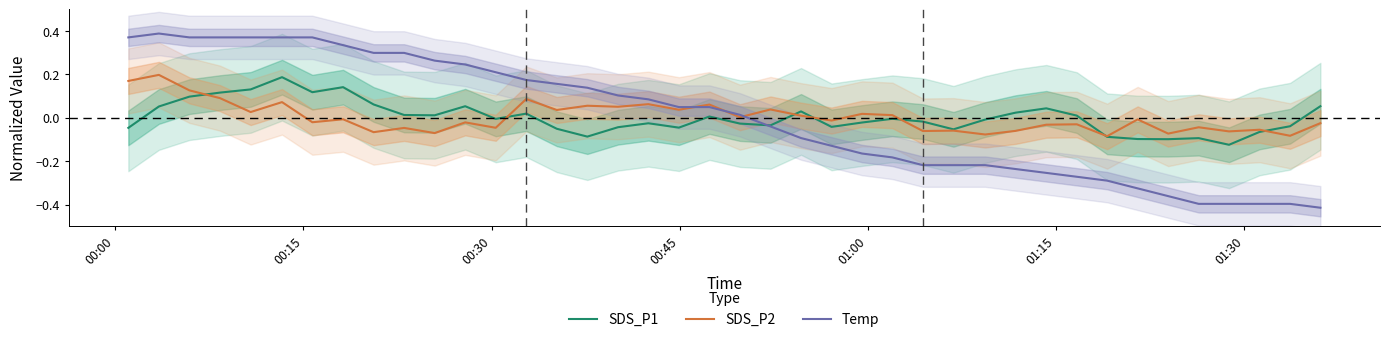

Reading left to right, what are all the values shown in this chart?

SDS_P1: -0.0	0.1	0.1	0.1	0.1	0.2	0.1	0.1	0.1	0.0	0.0	0.1	-0.0	0.0	-0.1	-0.1	-0.0	-0.0	-0.0	0.0	-0.0	-0.0	0.0	-0.0	-0.0	-0.0	-0.0	-0.1	-0.0	0.0	0.0	0.0	-0.1	-0.1	-0.1	-0.1	-0.1	-0.1	-0.0	0.1
SDS_P2: 0.2	0.2	0.1	0.1	0.0	0.1	-0.0	-0.0	-0.1	-0.0	-0.1	-0.0	-0.0	0.1	0.0	0.1	0.1	0.1	0.0	0.1	0.0	0.0	0.0	-0.0	0.0	0.0	-0.1	-0.1	-0.1	-0.1	-0.0	-0.0	-0.1	-0.0	-0.1	-0.0	-0.1	-0.1	-0.1	-0.0
Temp: 0.4	0.4	0.4	0.4	0.4	0.4	0.4	0.3	0.3	0.3	0.3	0.2	0.2	0.2	0.2	0.1	0.1	0.1	0.0	0.0	0.0	-0.0	-0.1	-0.1	-0.2	-0.2	-0.2	-0.2	-0.2	-0.2	-0.3	-0.3	-0.3	-0.3	-0.4	-0.4	-0.4	-0.4	-0.4	-0.4